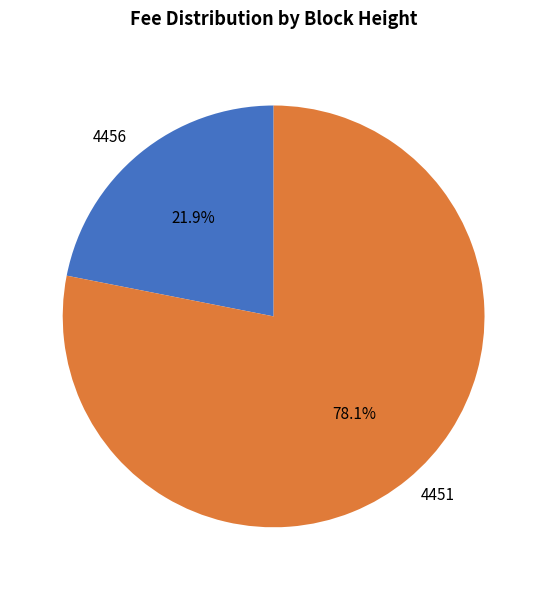

To the nearest percent, what percentage of the pie is 4456?

22%